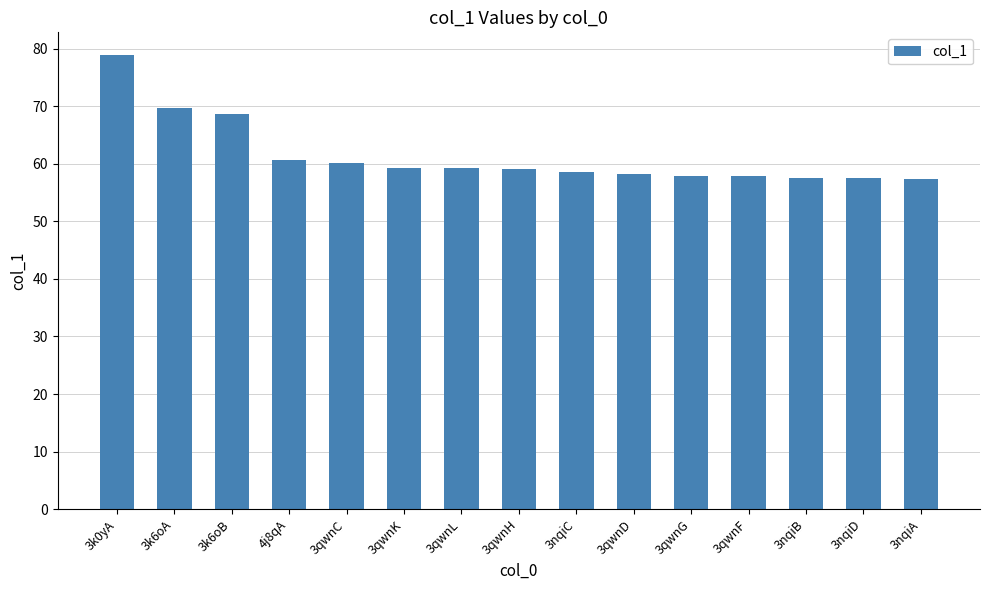

What is the sum of all values?

920.5